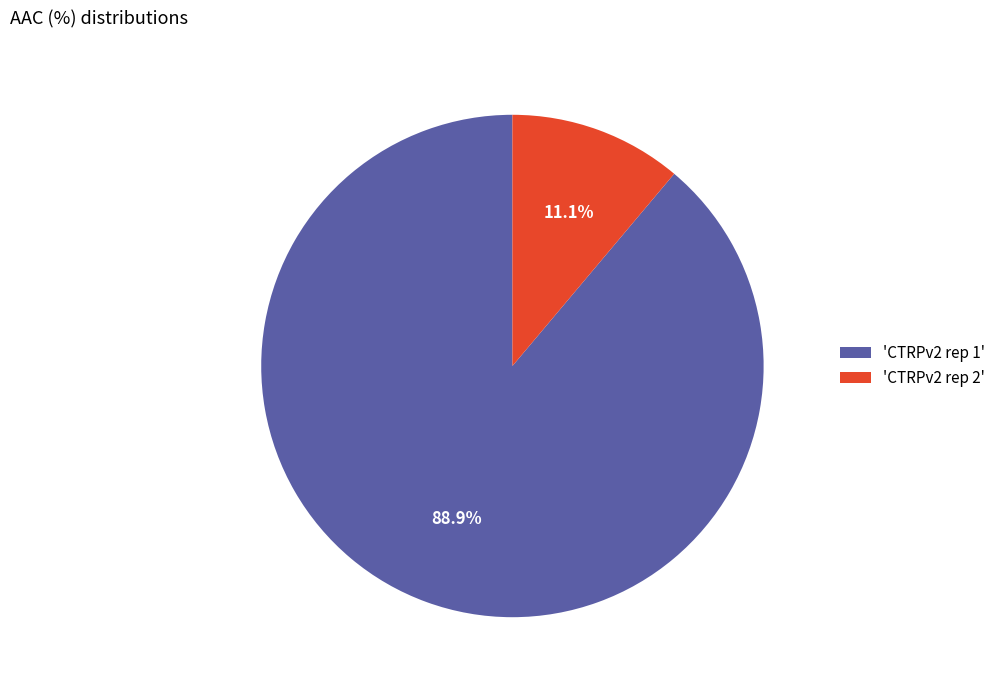

Which has a higher value, 'CTRPv2 rep 2' or 'CTRPv2 rep 1'?

'CTRPv2 rep 1'